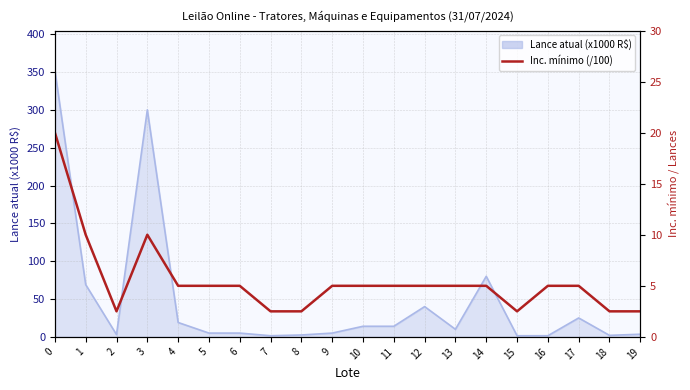

Approximately how many times larger is the value at 8 compared to 9?

0.5